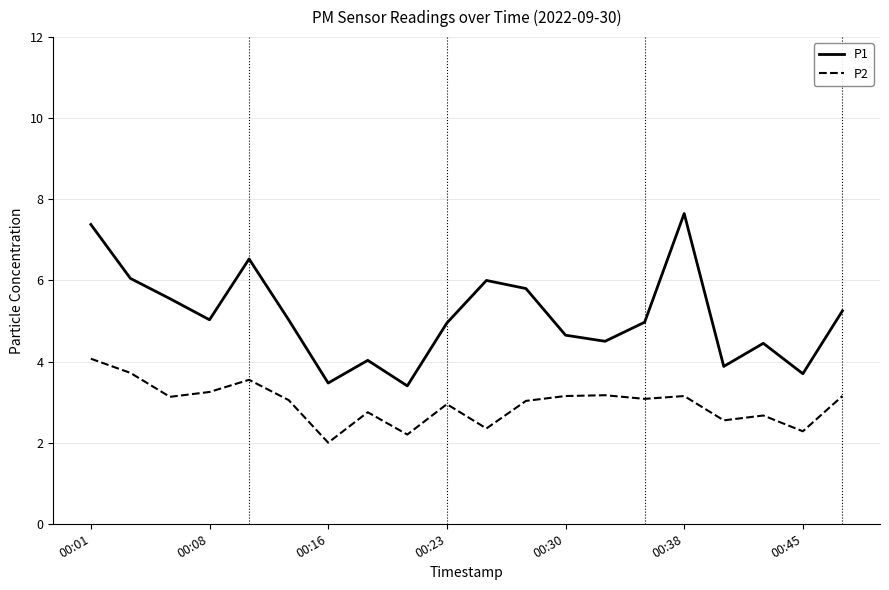

True or false: P2 and P1 intersect in this chart.

False